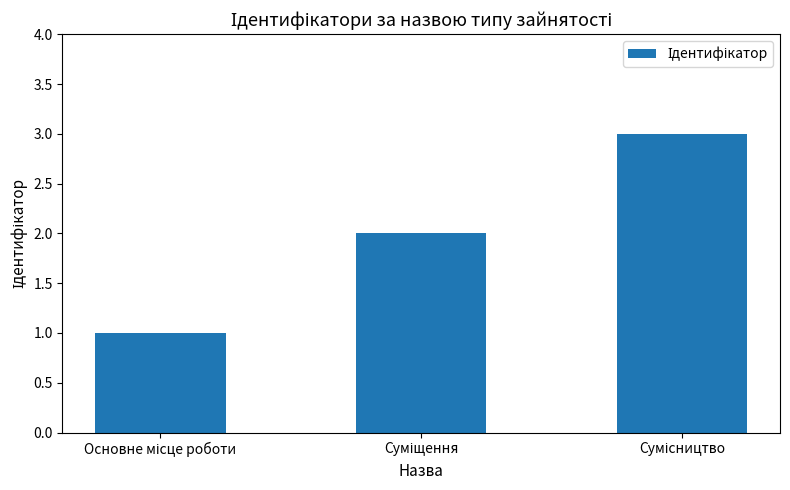

What is the greatest value displayed?

3